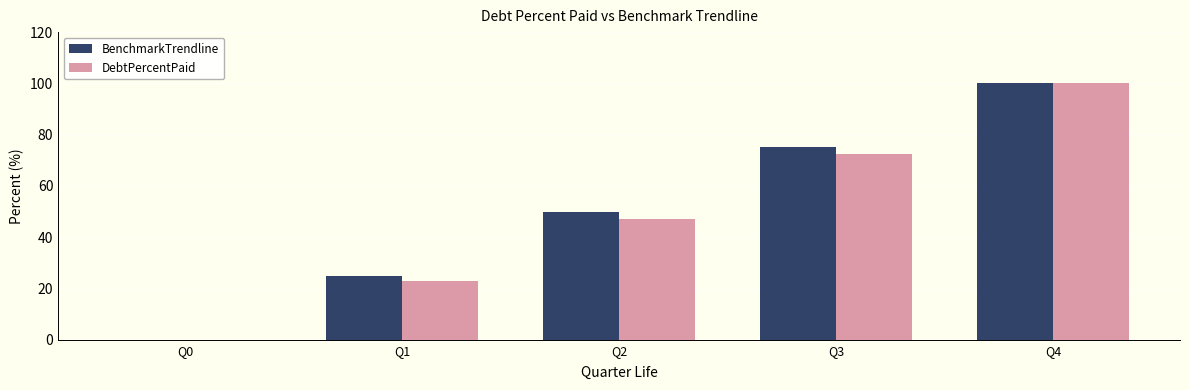

The value of DebtPercentPaid at Q3 is 72.4. True or false?

True